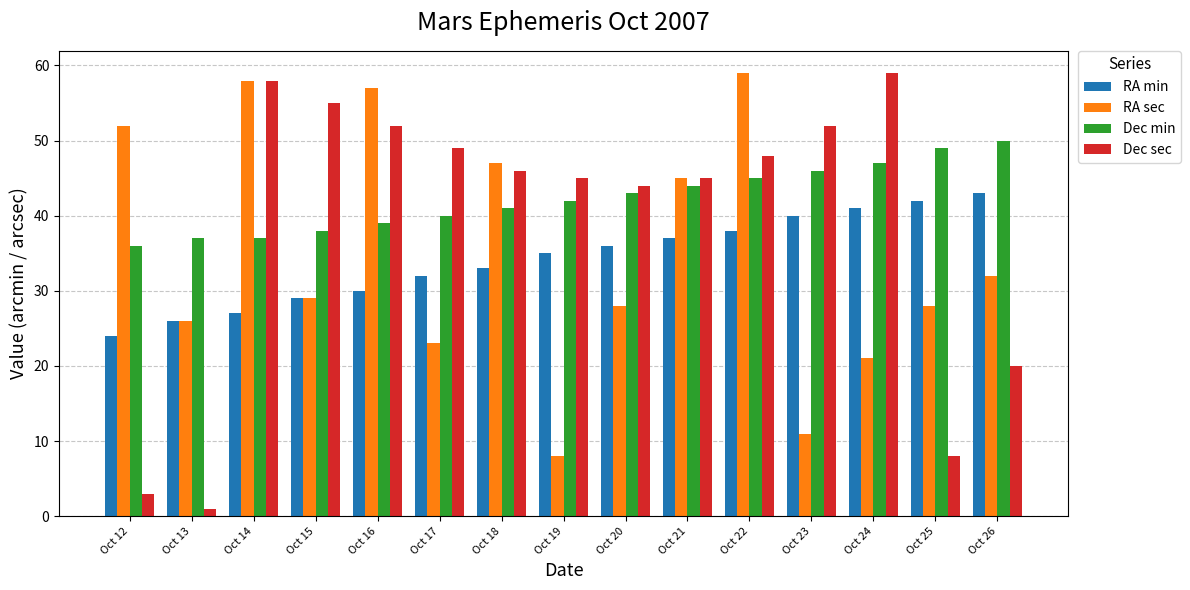

What is the difference between the maximum and second lowest values in the Dec min series?

13